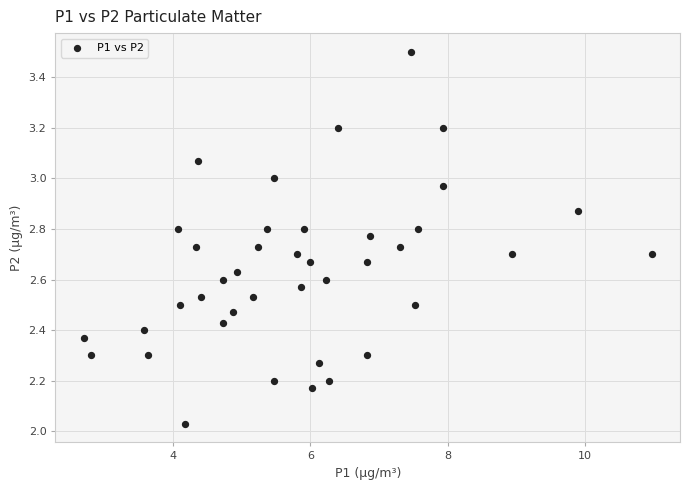

What is the range of Y values (max minus min)?

1.5